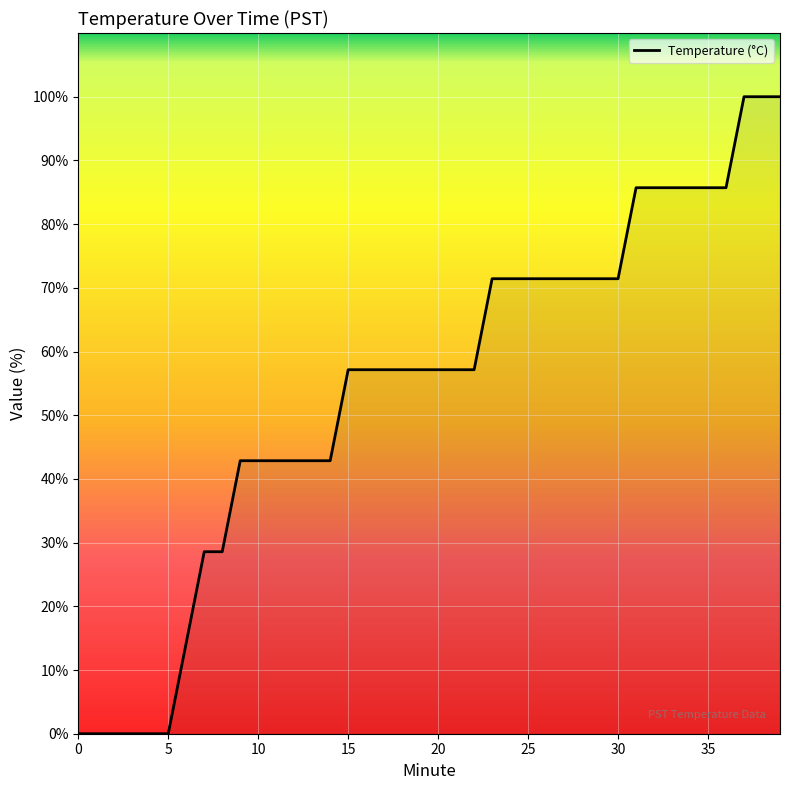

What is the greatest value displayed?

100.0